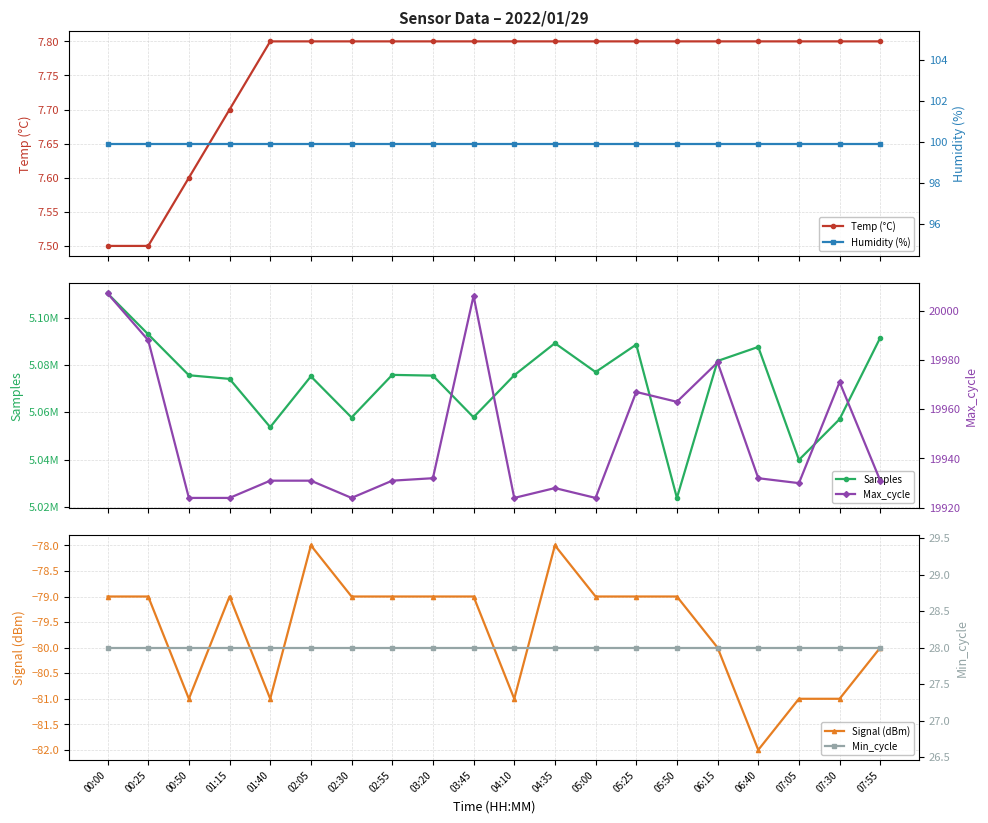

At which label does Max_cycle reach its minimum?

00:50